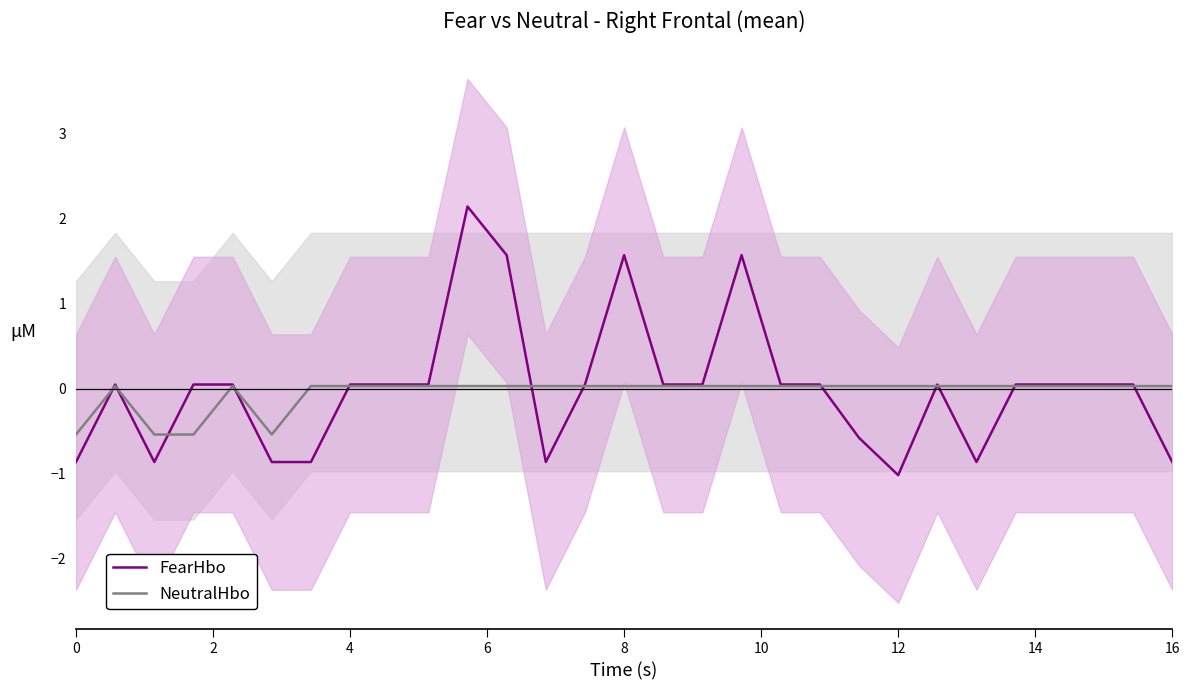

Is it true that FearHbo equals -1.4 at 12?

False